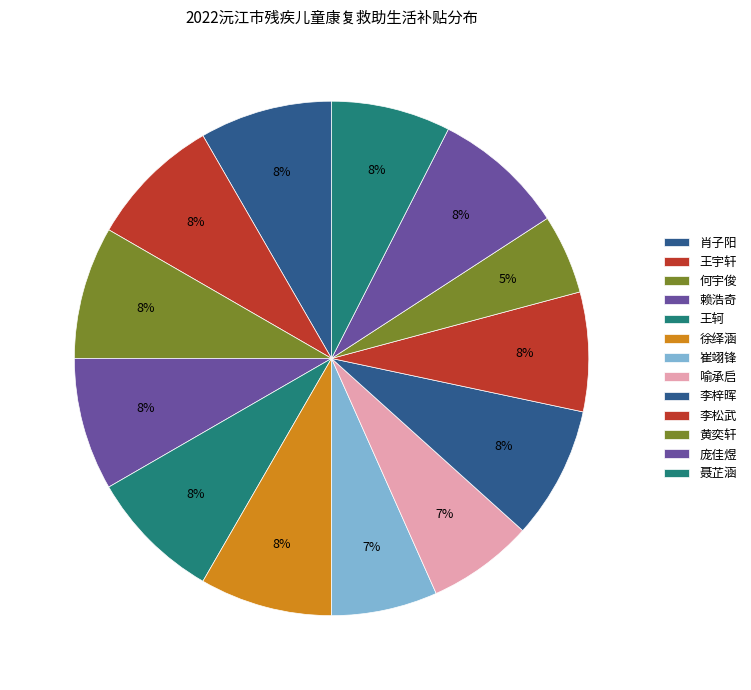

How many segments does this pie chart have?

13